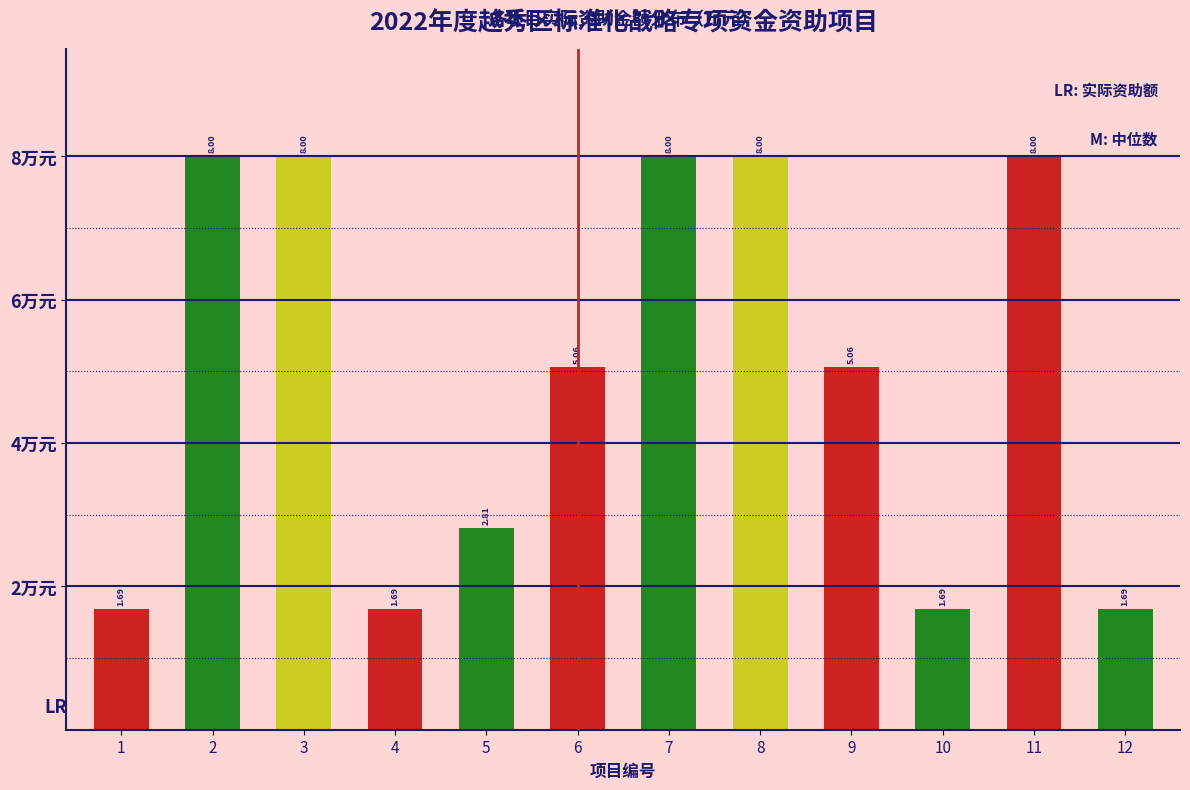

What is the difference between the values at 5 and 1?

1.1